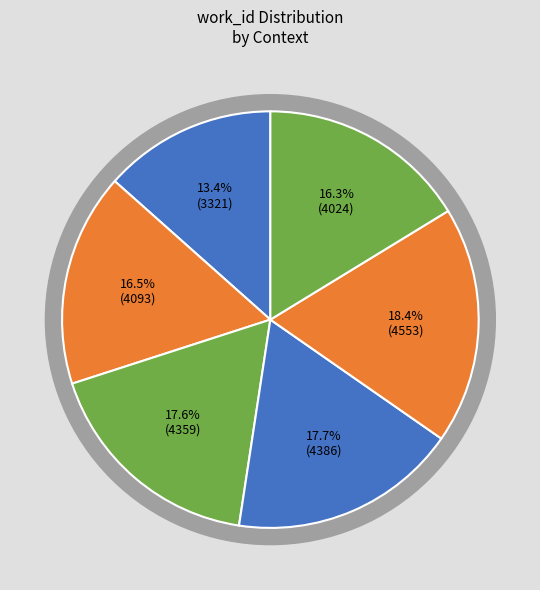

True or false:    accounts for 16% of the total.

True